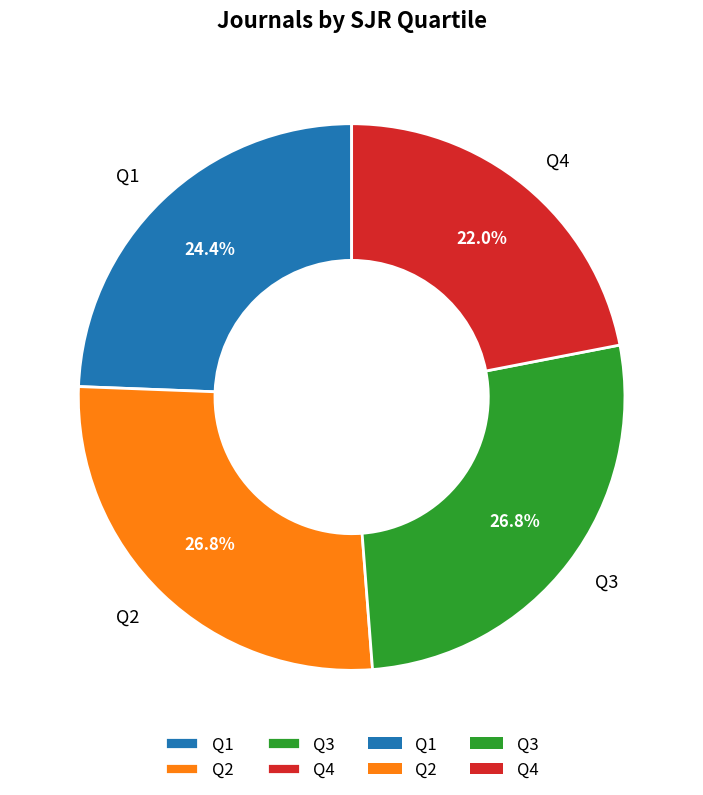

Is the sum of Q4 and Q2 greater than half?

No